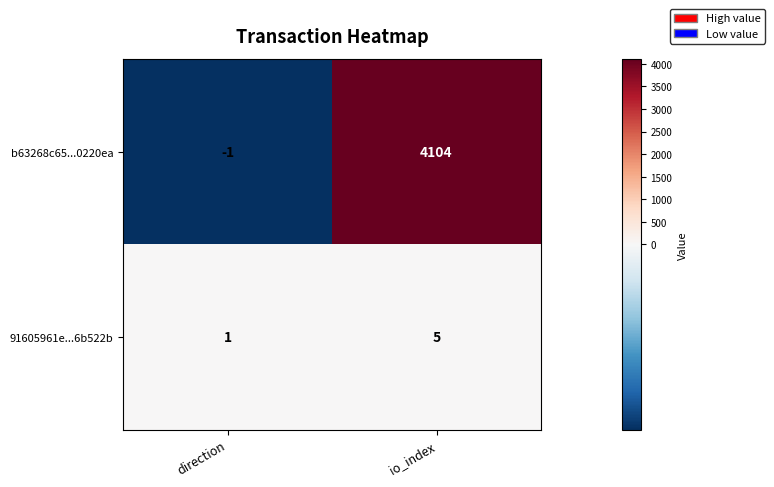

At which label is 91605961e...6b522b closest to 3?

direction